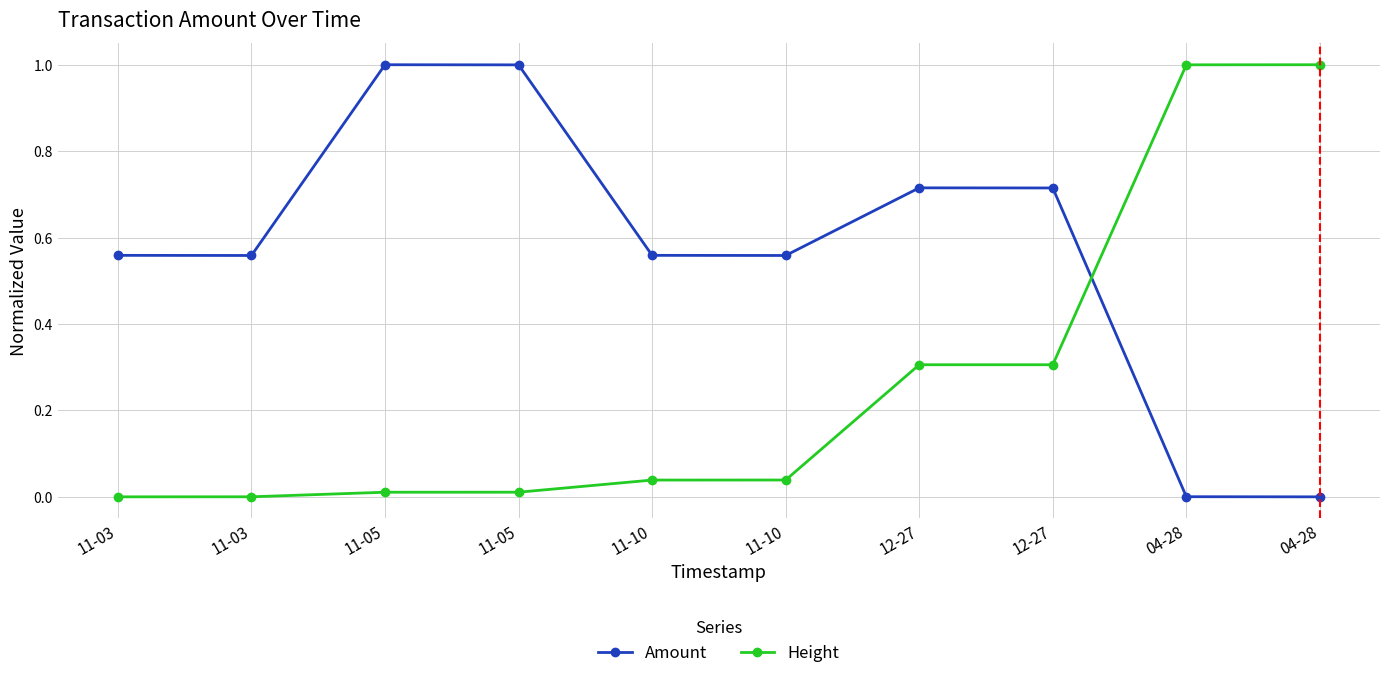

How many categories are shown in the chart?

10